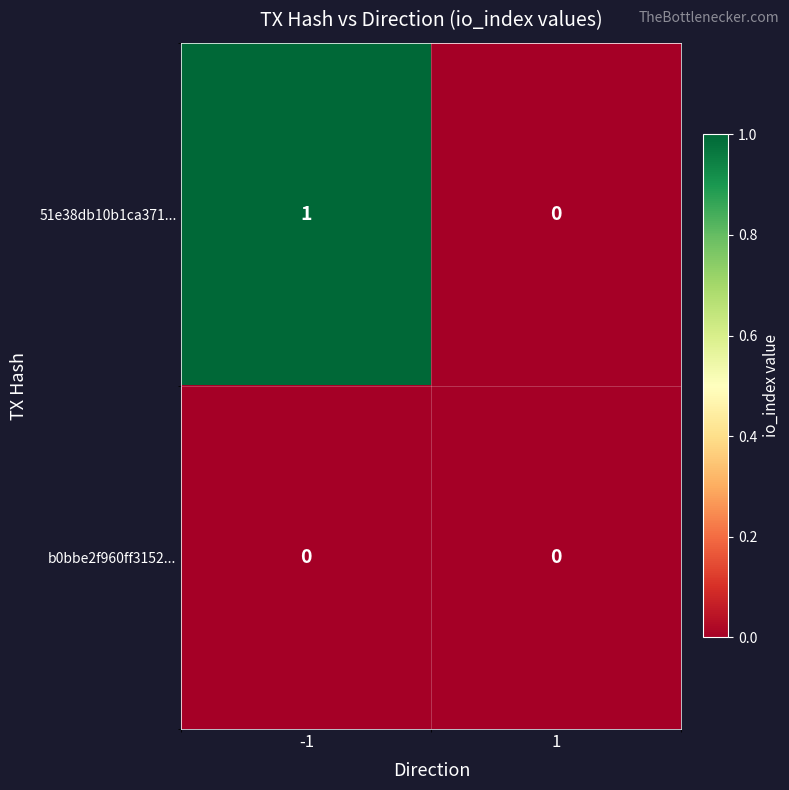

Between -1 and 1, which series saw the biggest shift?

51e38db10b1ca371...